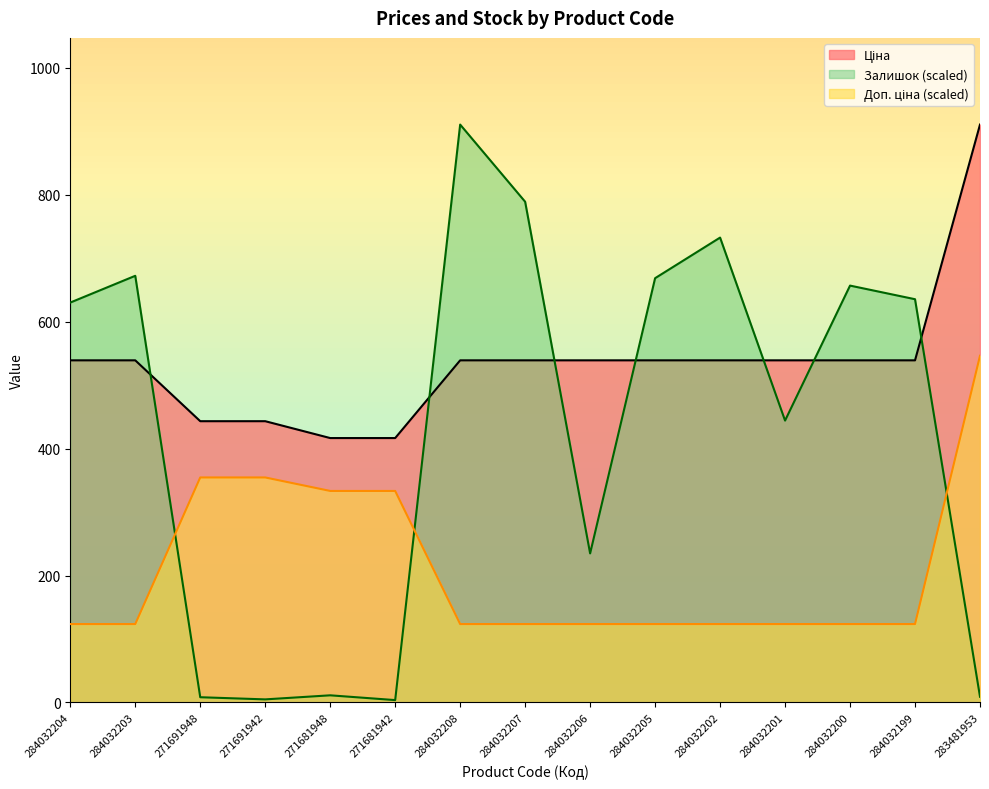

List the series in order of their overall mean, highest first.

Ціна, Залишок, Доп. ціна